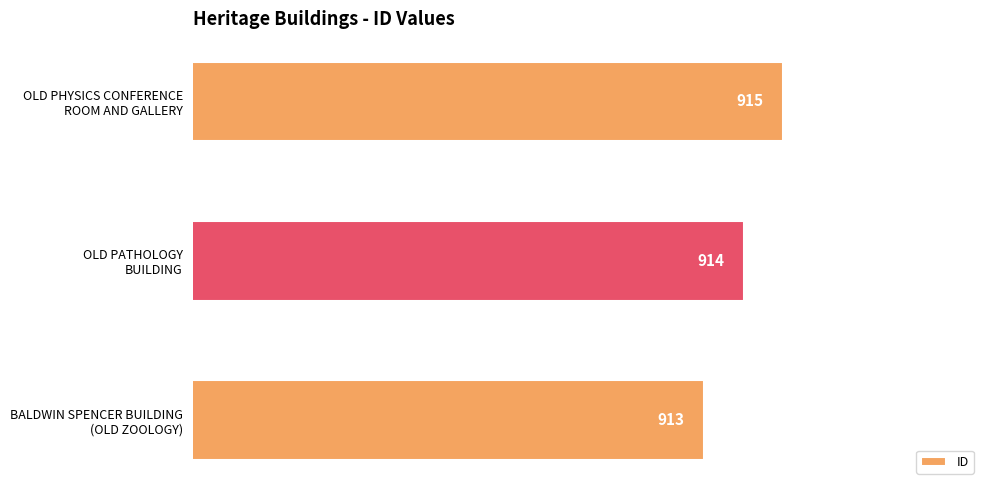

What is the maximum value shown in the chart?

915